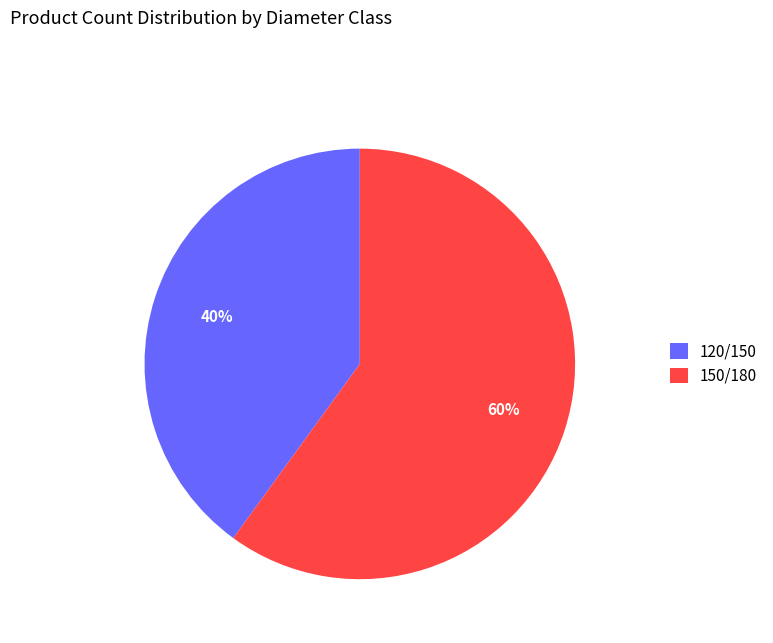

To the nearest percent, what is the difference between the largest and smallest slice percentages?

20%